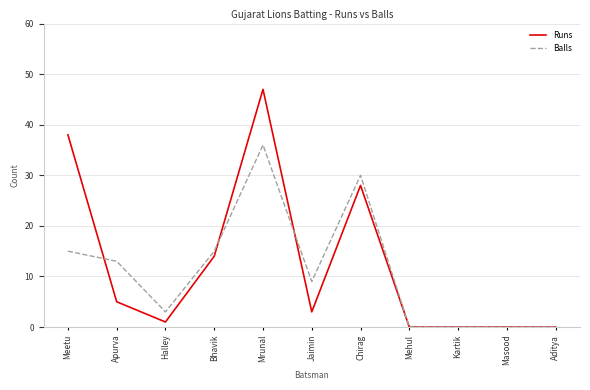

Reading left to right, transcribe all the data shown in this chart.

Runs: 38	5	1	14	47	3	28	0	0	0	0
Balls: 15	13	3	15	36	9	30	0	0	0	0